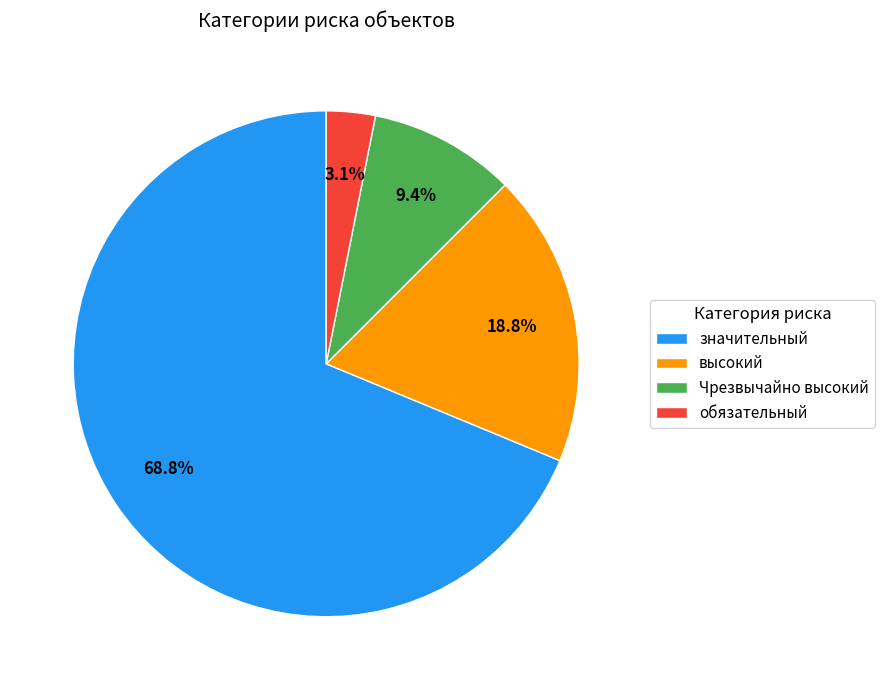

What is the smallest slice in the pie chart?

обязательный